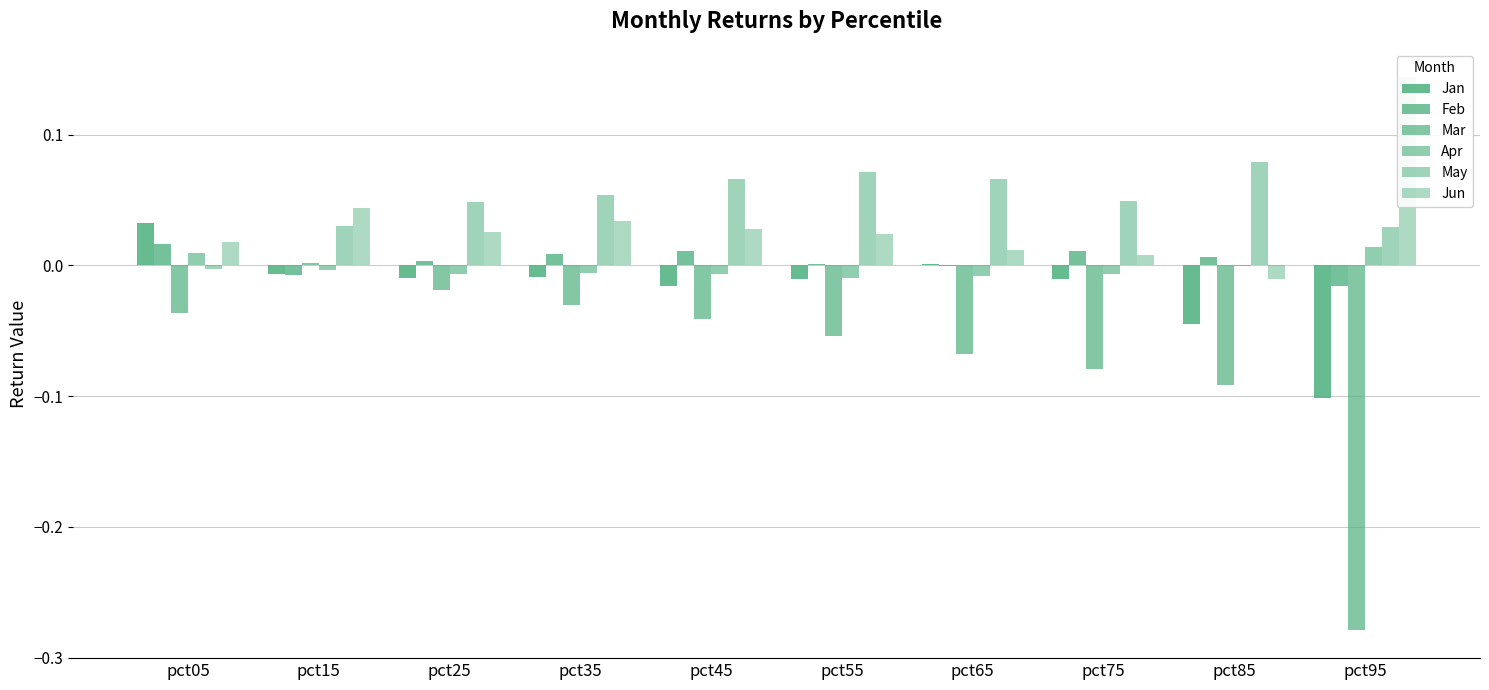

The Jun series shows 0.0 at pct35. True or false?

False